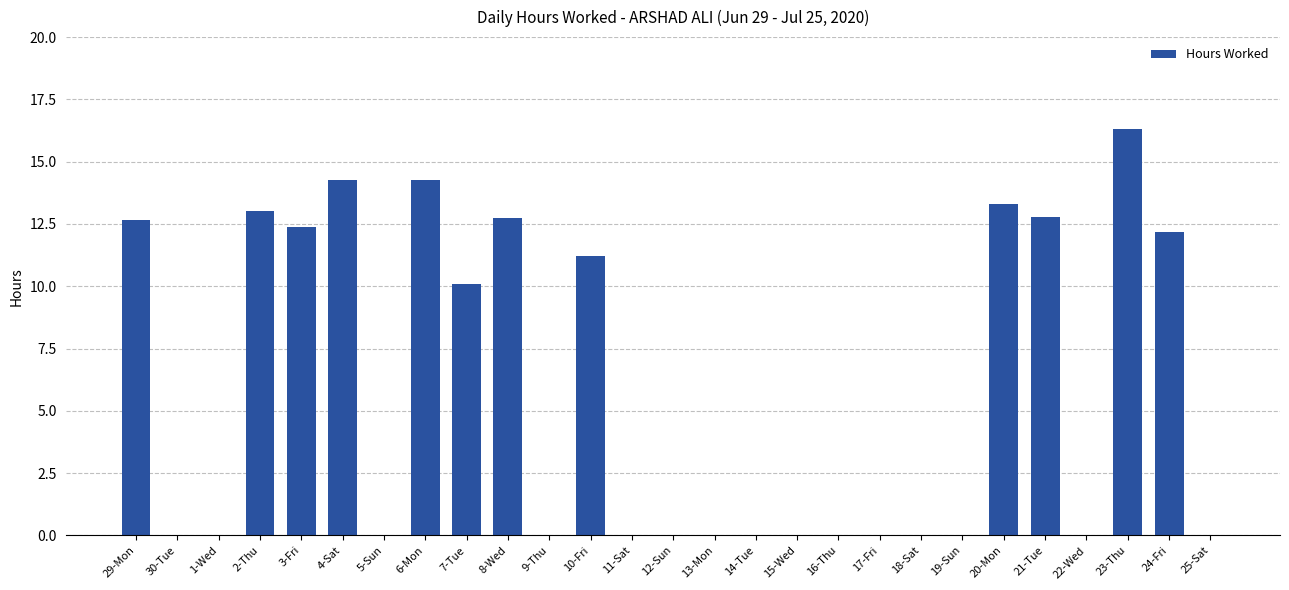

Reading left to right, extract all data points from this chart.

29-Mon=12.6	30-Tue=0.0	1-Wed=0.0	2-Thu=13.0	3-Fri=12.4	4-Sat=14.3	5-Sun=0.0	6-Mon=14.3	7-Tue=10.1	8-Wed=12.8	9-Thu=0.0	10-Fri=11.2	11-Sat=0.0	12-Sun=0.0	13-Mon=0.0	14-Tue=0.0	15-Wed=0.0	16-Thu=0.0	17-Fri=0.0	18-Sat=0.0	19-Sun=0.0	20-Mon=13.3	21-Tue=12.8	22-Wed=0.0	23-Thu=16.3	24-Fri=12.2	25-Sat=0.0